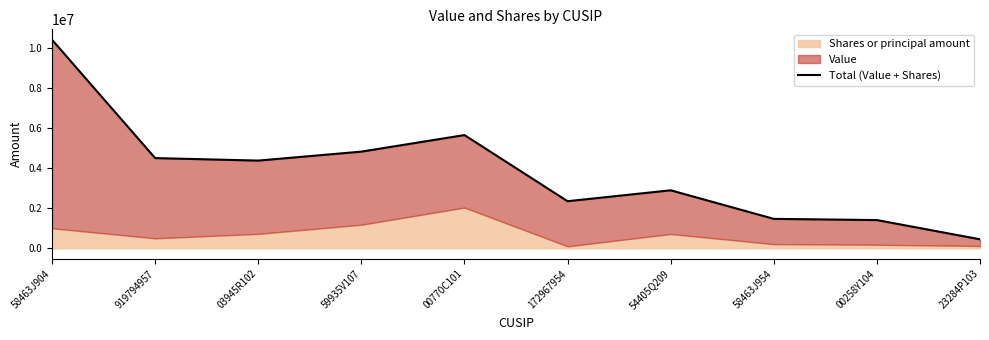

What is the difference between the second highest and second lowest values?

4238487